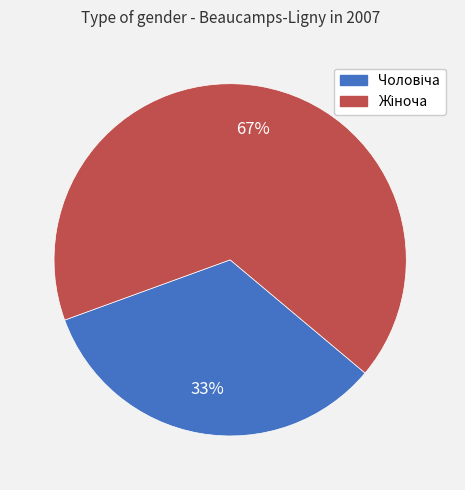

How many segments does this pie chart have?

2